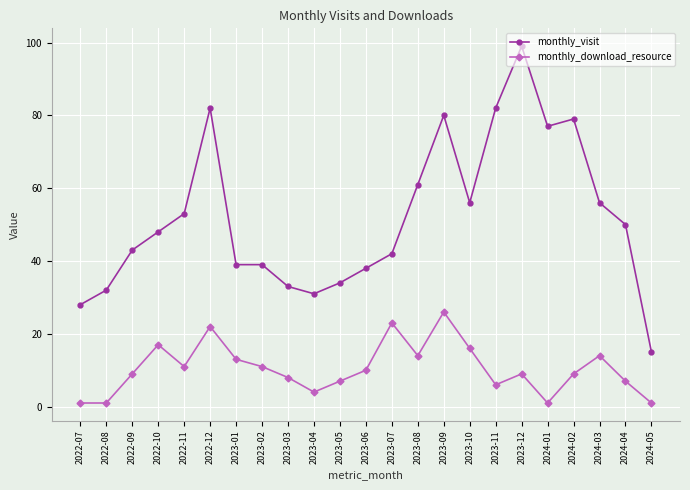

True or false: monthly_download_resource and monthly_visit intersect in this chart.

False